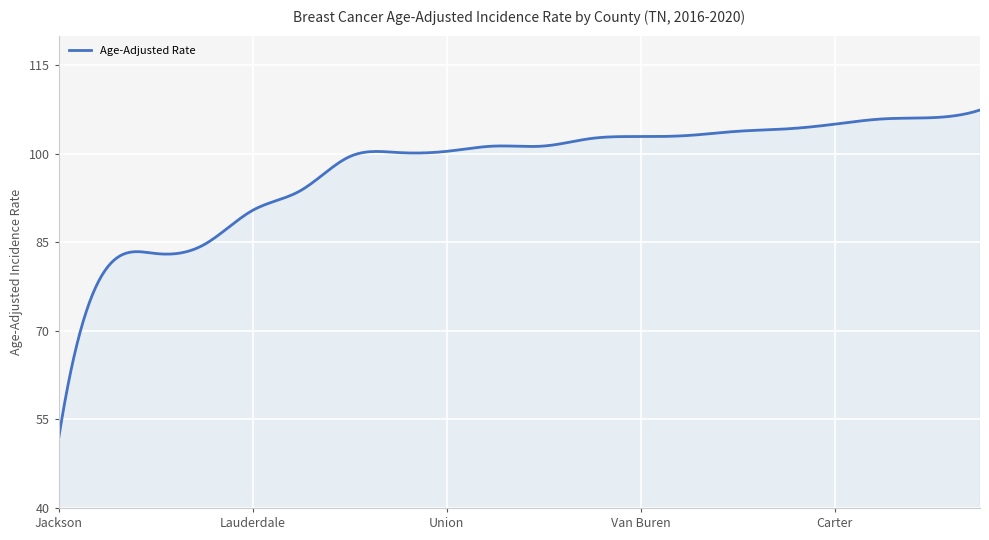

What is the difference between the maximum and minimum values?

55.7